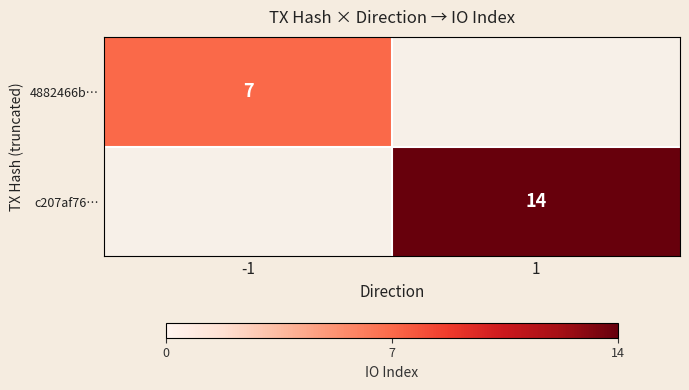

Is the value of 4882466b… at -1 greater than the value of c207af76… at 1?

No